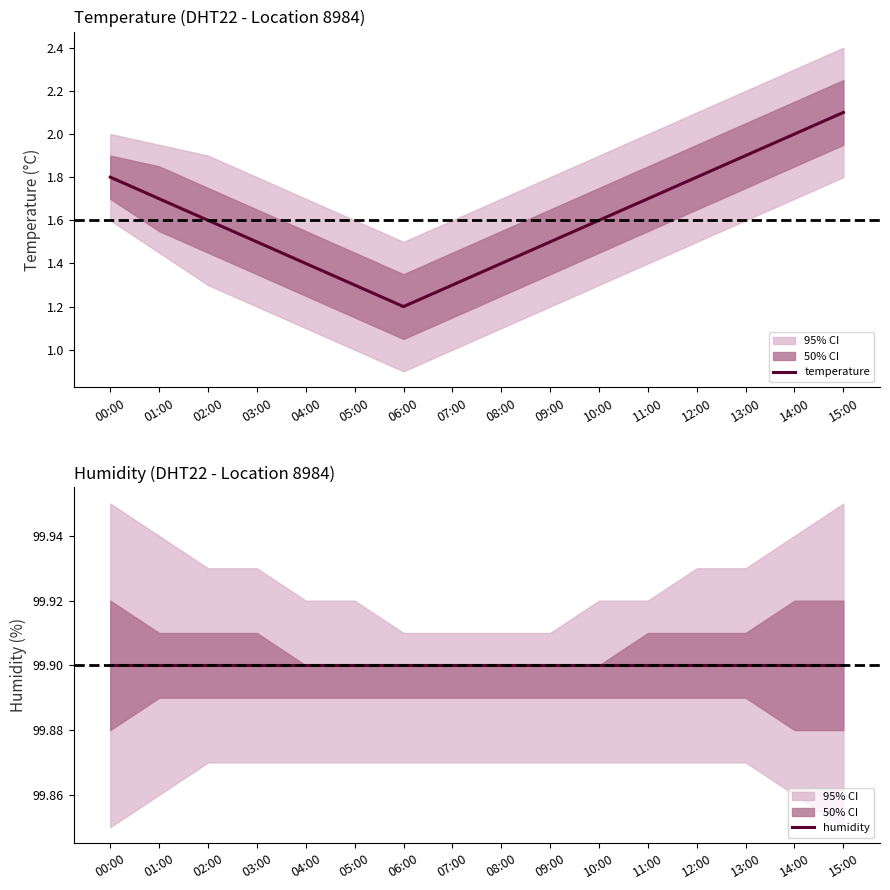

What position from the right is 15:00?

1